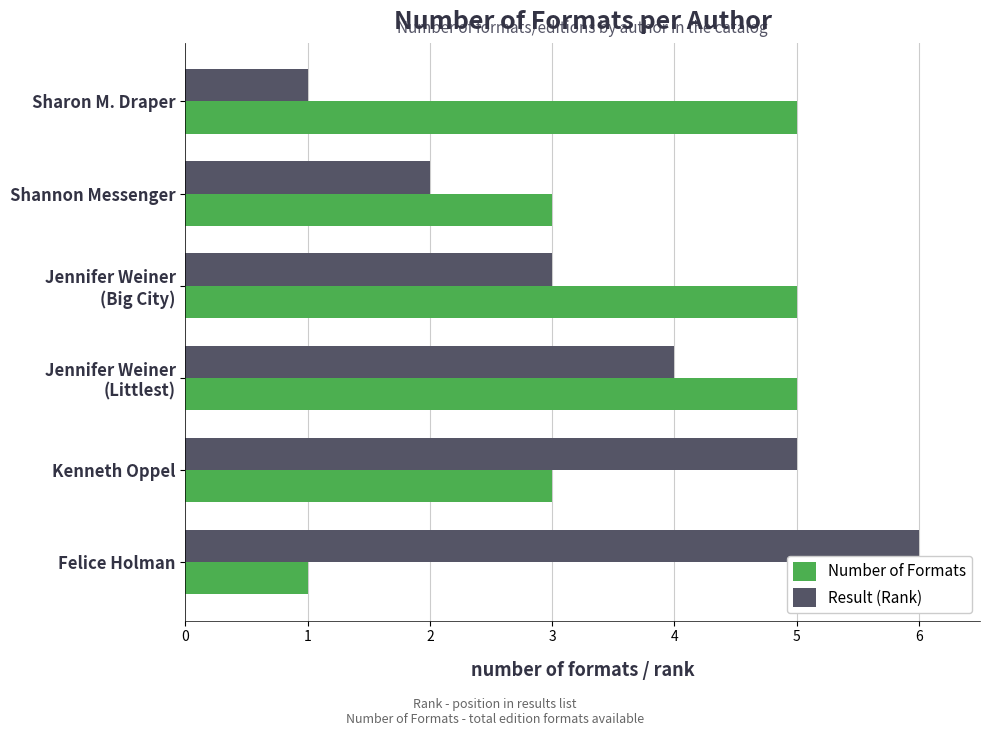

What is the maximum value for Number of Formats?

5